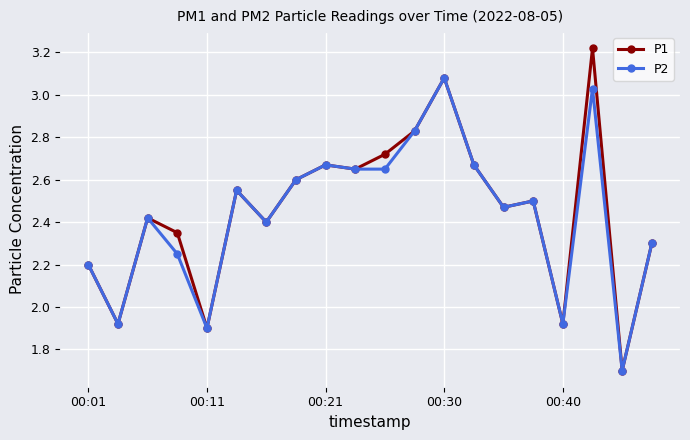

What is the minimum value shown in the chart?

1.7